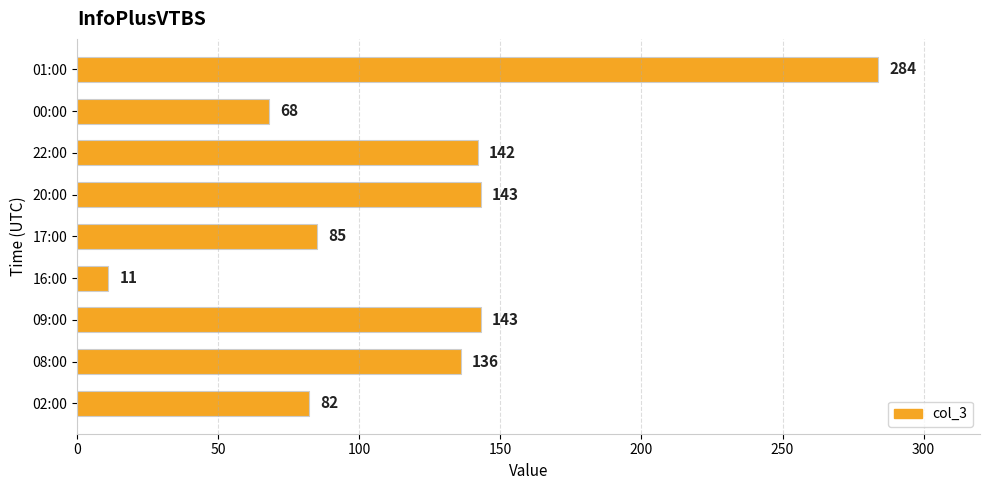

What is the sum of all values?

1094